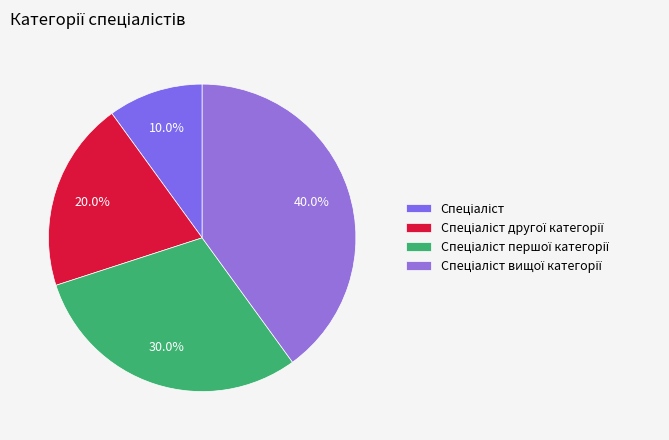

Does Спеціаліст вищої категорії represent more than half of the total?

No